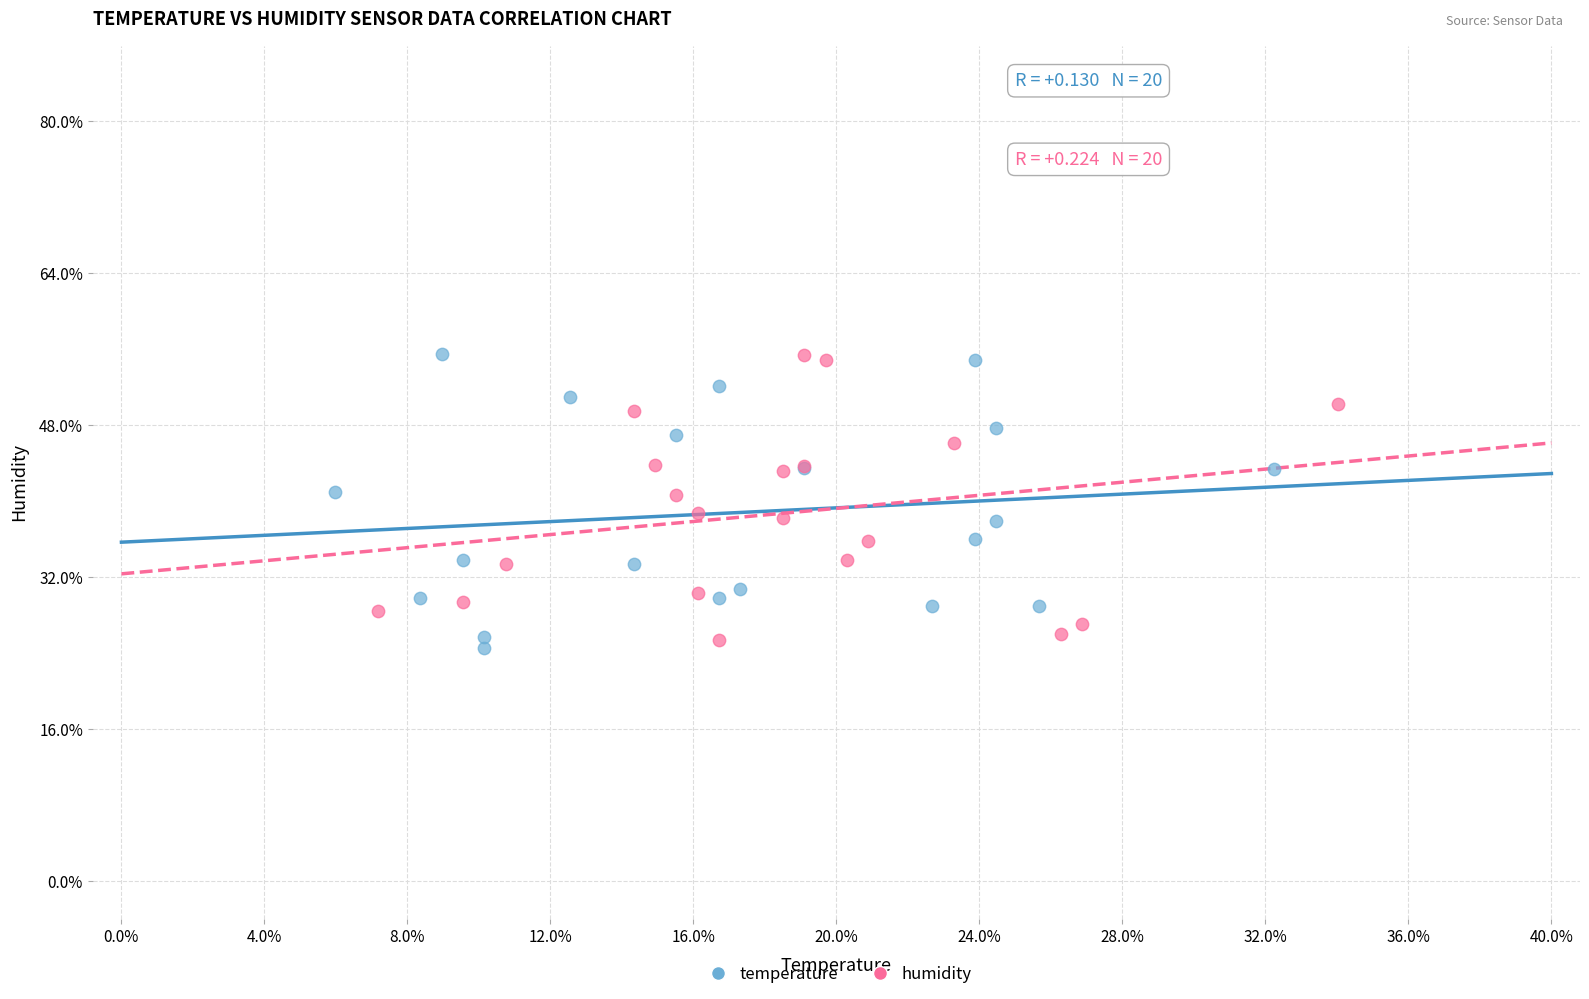

What are all the series names shown in the legend?

temperature, humidity